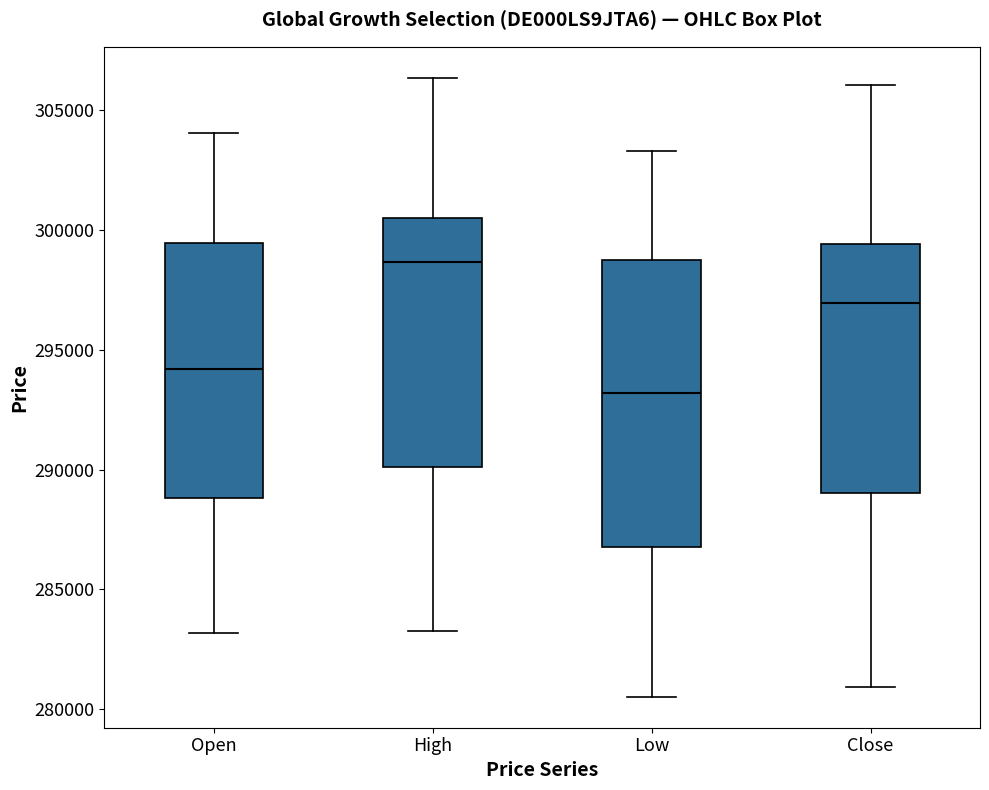

Which box is the tallest, from its lower edge to its upper edge?

Low